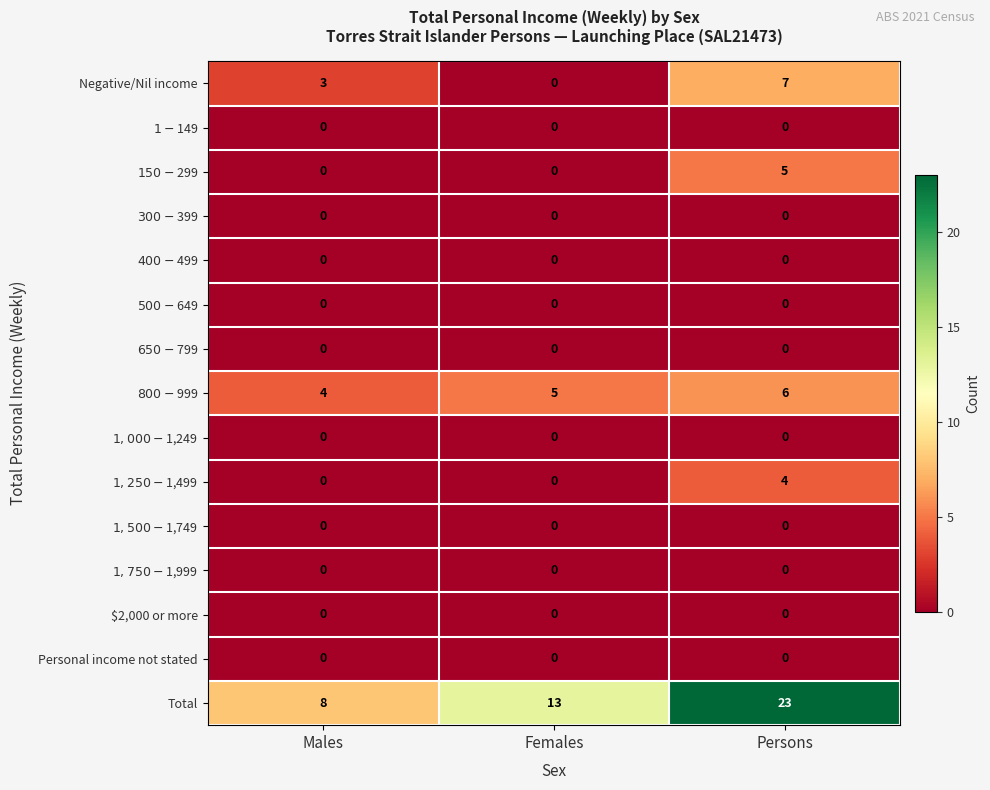

What is the greatest value displayed?

23